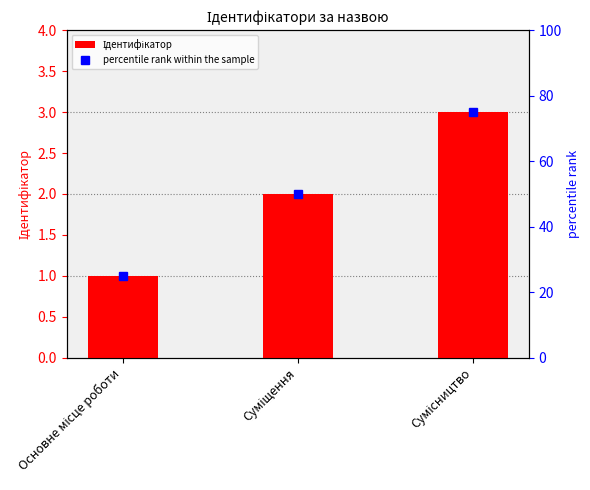

What is the label of the 2nd bar from the left?

Суміщення